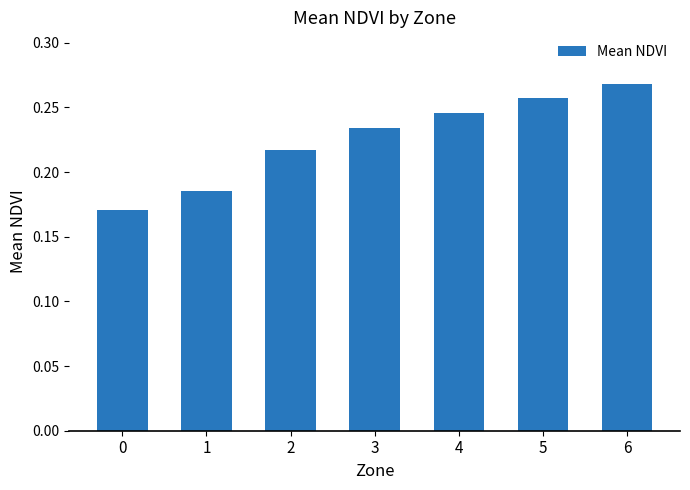

Which category has the highest value across all series?

6